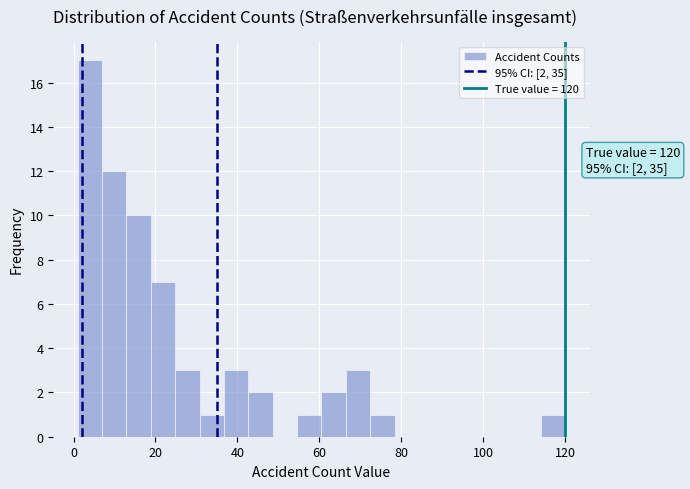

Around what value on the x-axis is the tallest bar? Give the approximate position of its centre, as read against the axis.

4